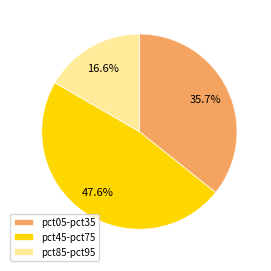

Does any single category account for the majority?

No